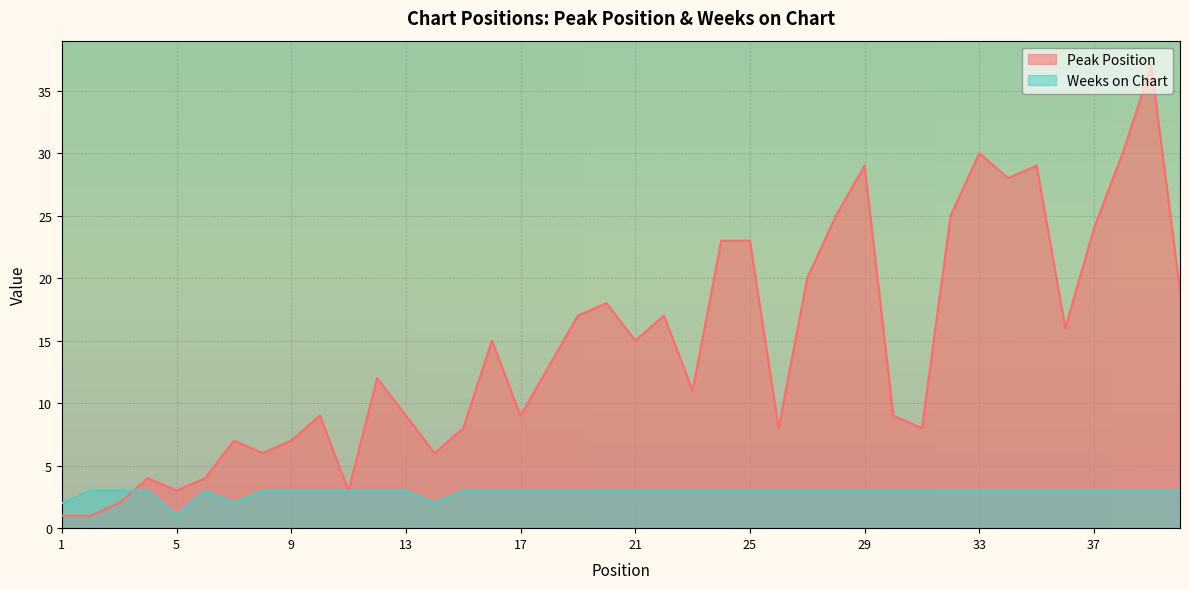

What is the sum of all Peak Position values?

580